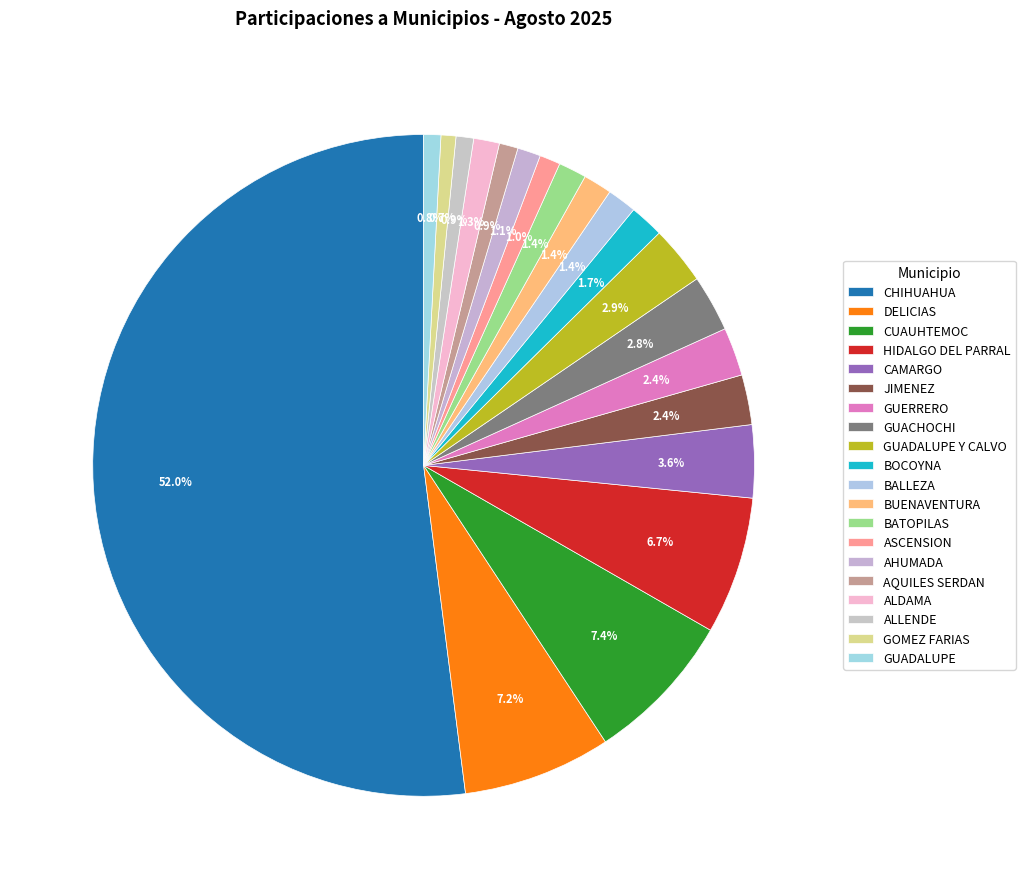

What is the majority slice?

CHIHUAHUA